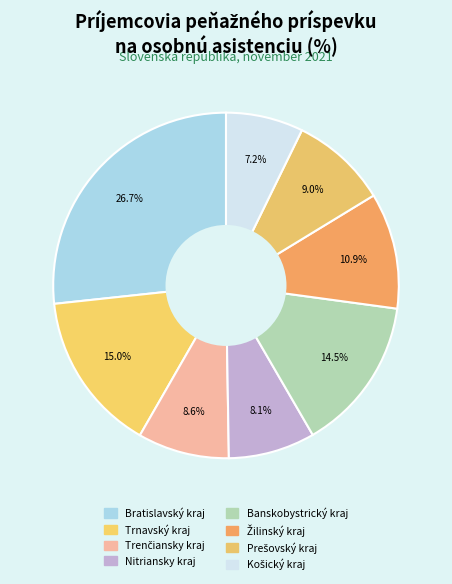

How many slices are in this pie chart?

8